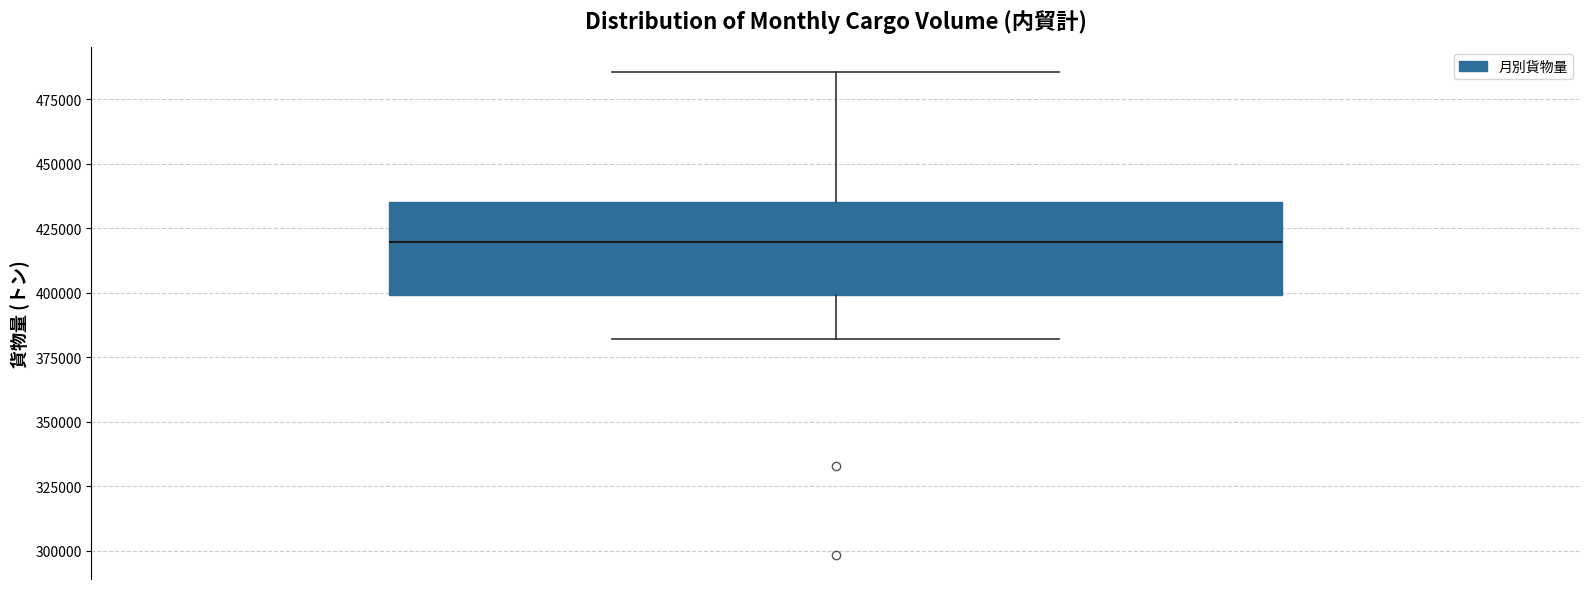

Transcribe this box plot: give where the median line is, the range the box spans, and where the two whiskers end, as read against the y-axis. The values are not printed on the chart, so give them approximately, as read against the axis.

median 420000, box 400000 to 435000, whiskers 380000 to 485000